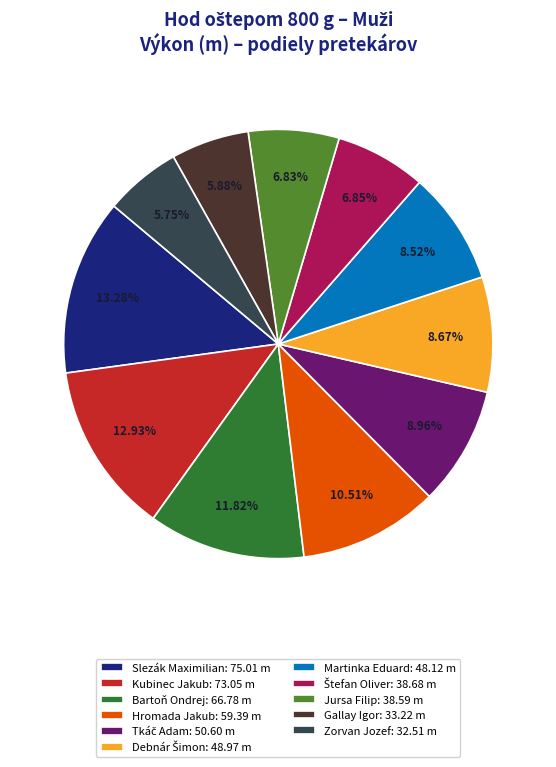

To the nearest percent, what is the difference between the largest and smallest slice percentages?

8%